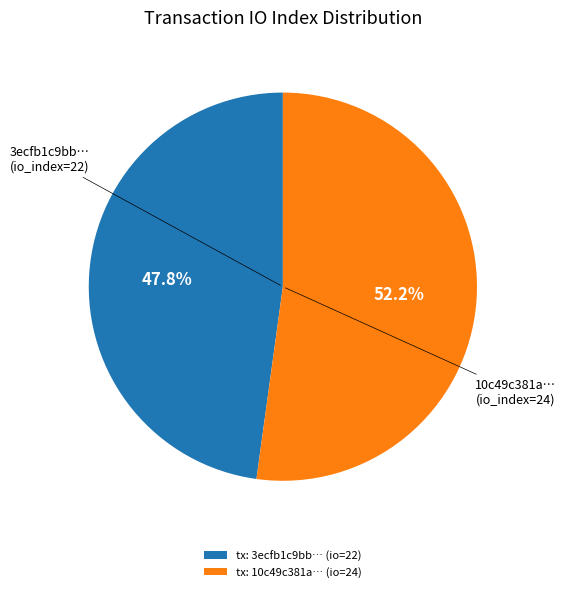

Which slice is the smallest?

tx: 3ecfb1c9bb… (io=22)